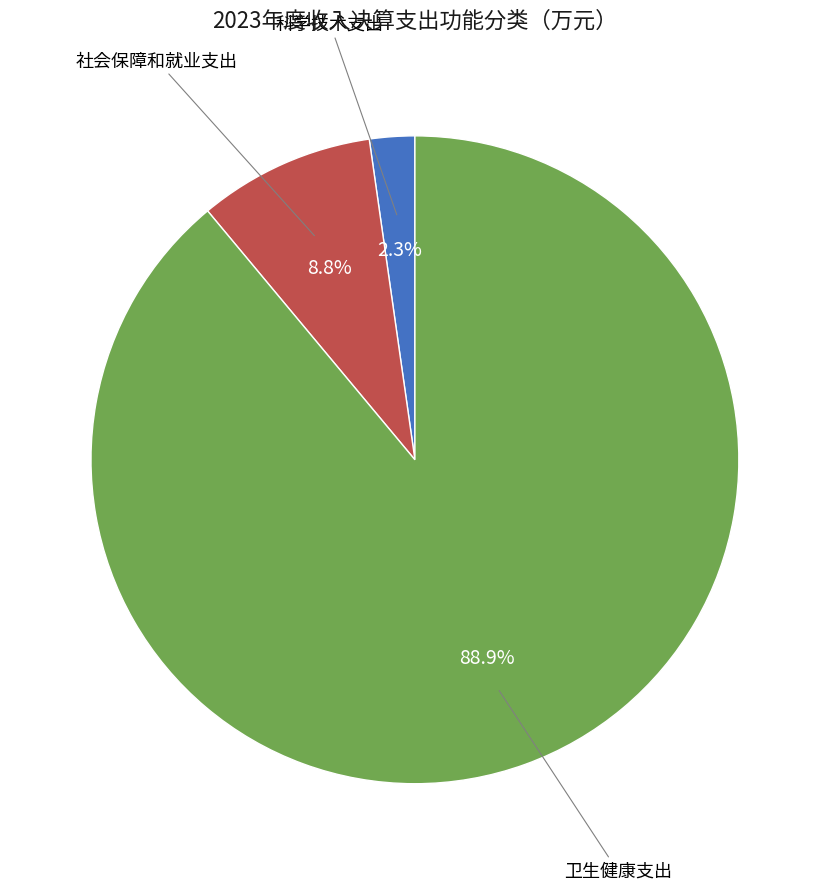

Is there a majority slice in this chart?

Yes